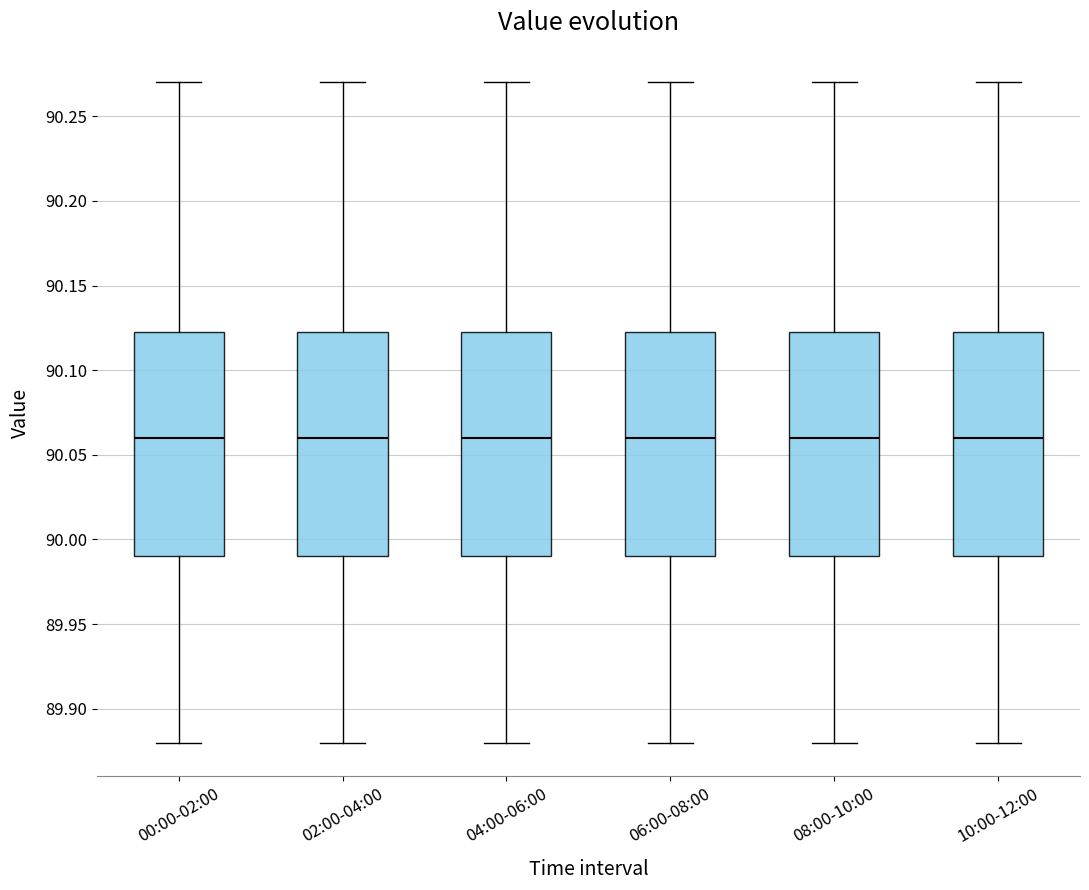

Where is the upper edge of the box for 10:00-12:00 on the y-axis? The values are not printed on the chart, so give them approximately, as read against the axis.

90.125